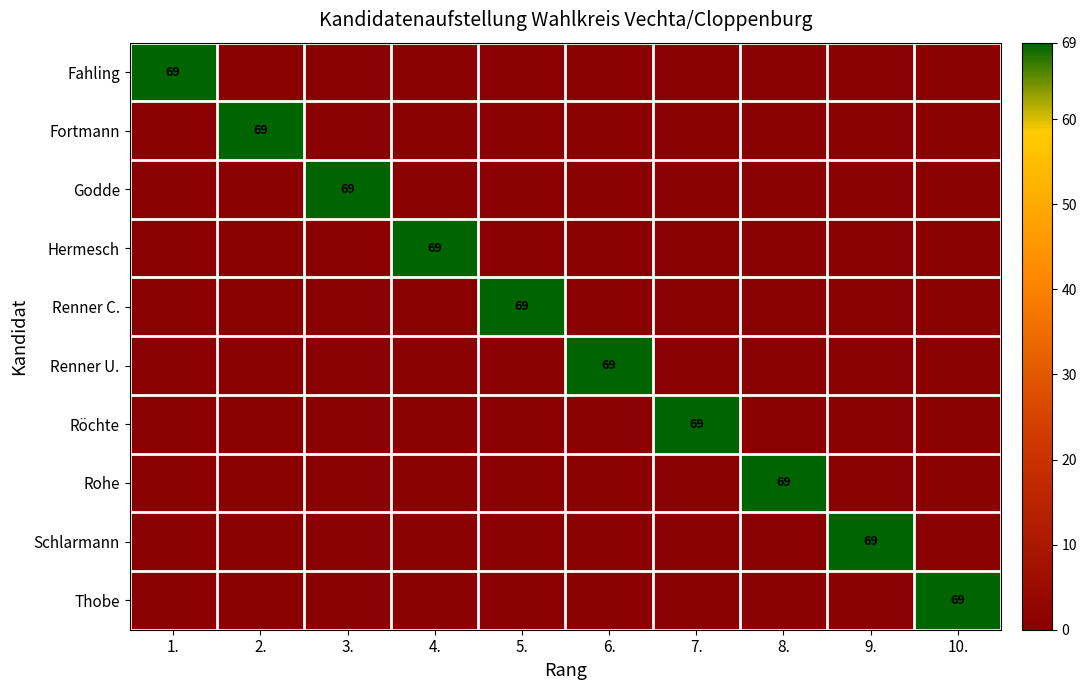

The Fortmann series shows 69 at 2.. True or false?

True